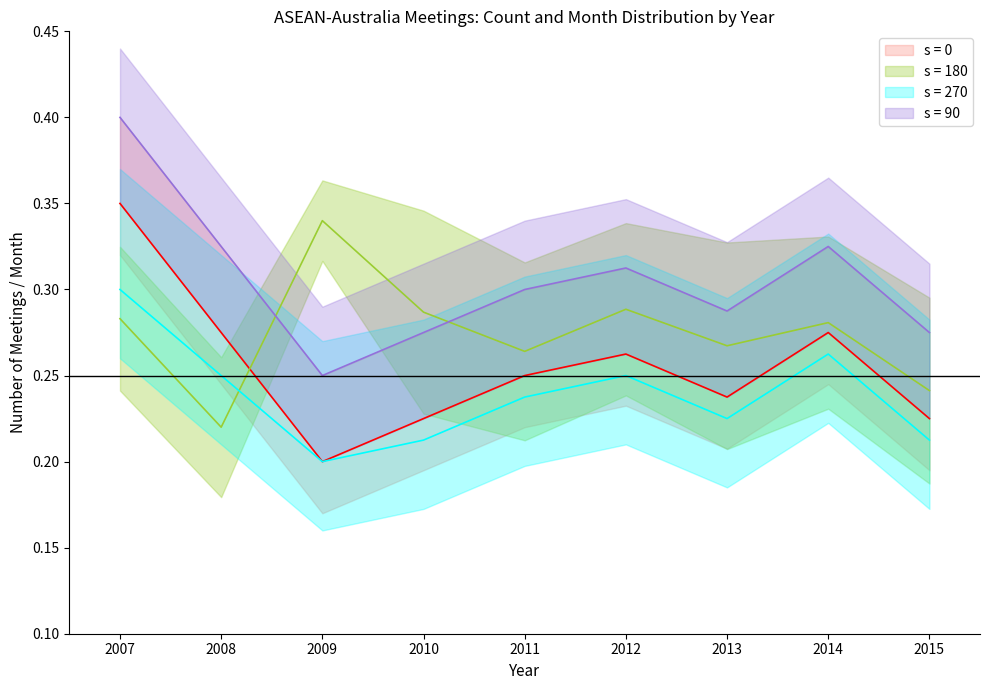

True or false: ASEAN-Australia_lower has a value of 0.1 at 2007.

False